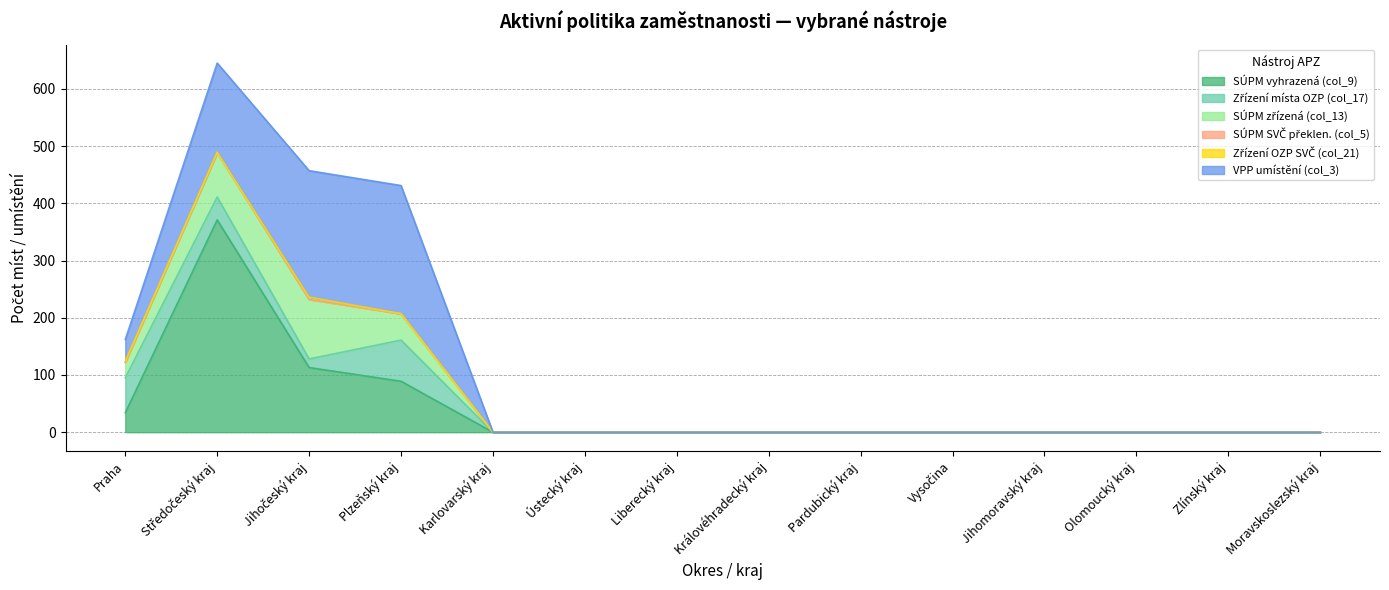

The value of VPP umístění (col_3) at Královéhradecký kraj is 0. True or false?

True